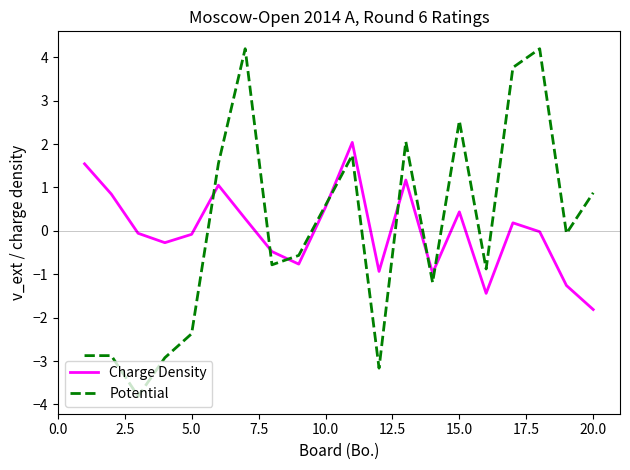

Is this an area chart (filled region under the line)?

No